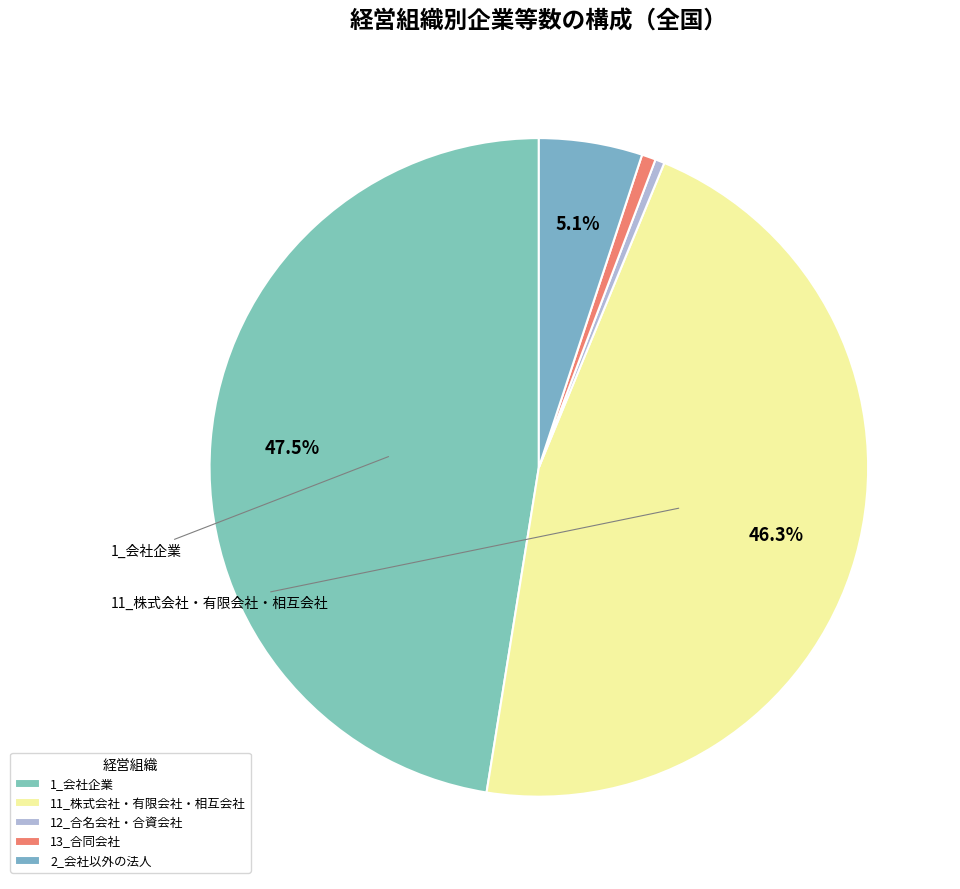

Is it true that 12_合名会社・合資会社 is 0% of the pie?

True